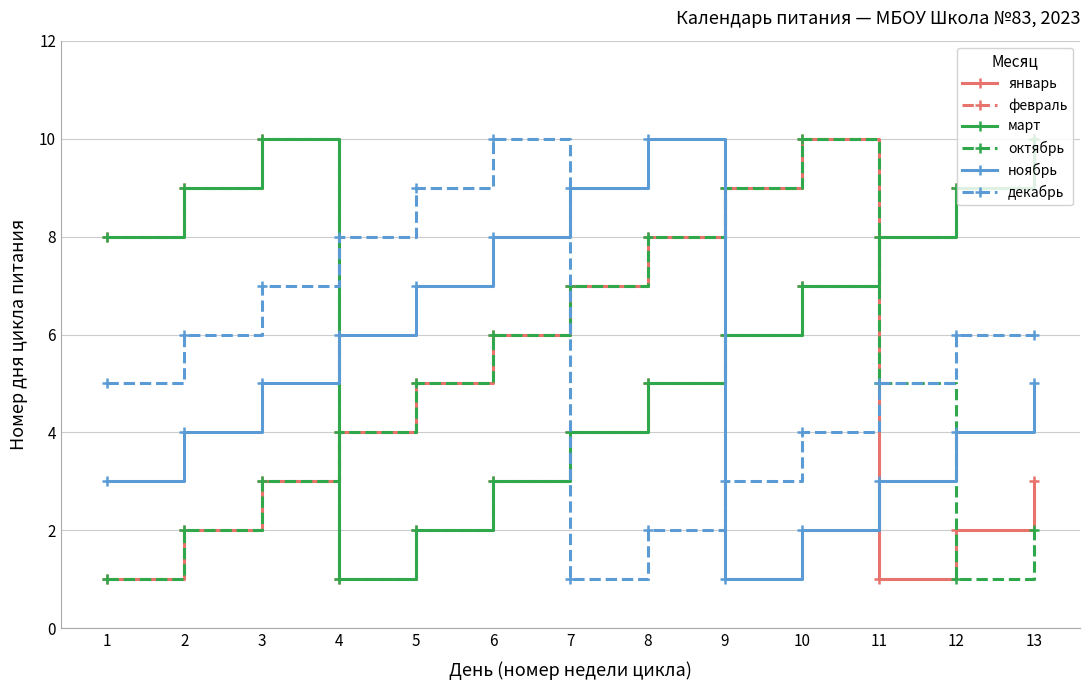

Does the chart have visible grid lines?

Yes